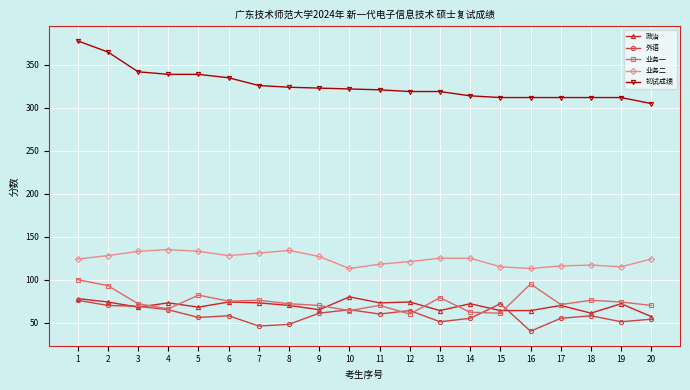

True or false: 业务二 and 政治 cross at least once.

False